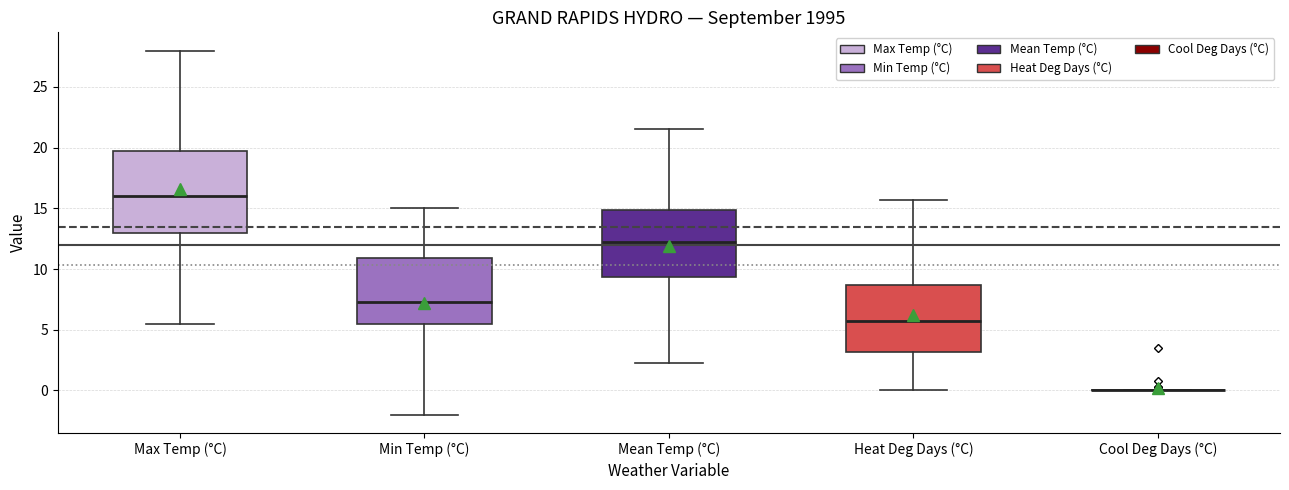

Where does the lower whisker of the box for Heat Deg Days (°C) end on the y-axis? The values are not printed on the chart, so give them approximately, as read against the axis.

0.0